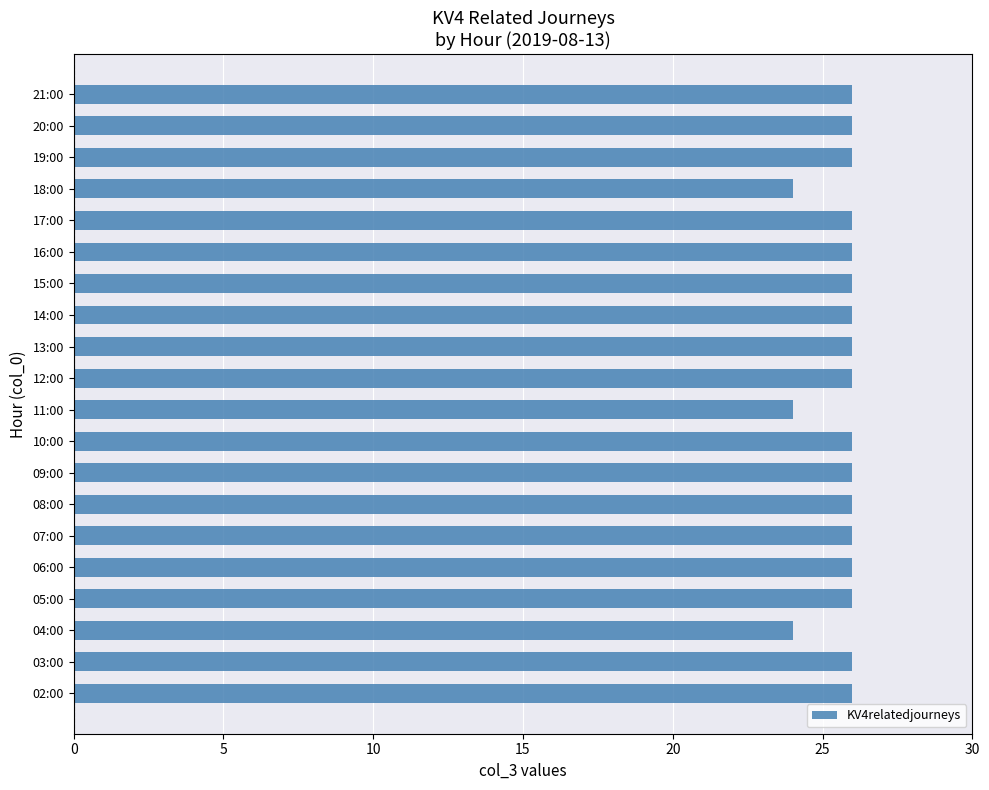

How many bars are there in total?

20